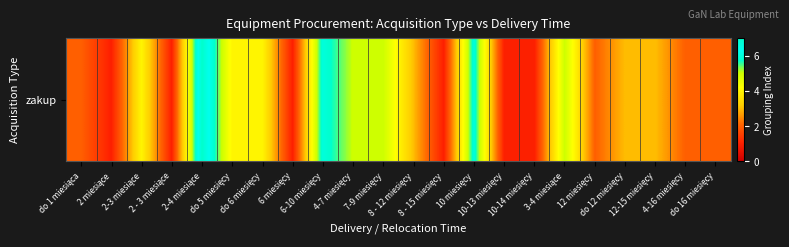

What is the difference between the values at 6 miesięcy and do 6 miesięcy?

3